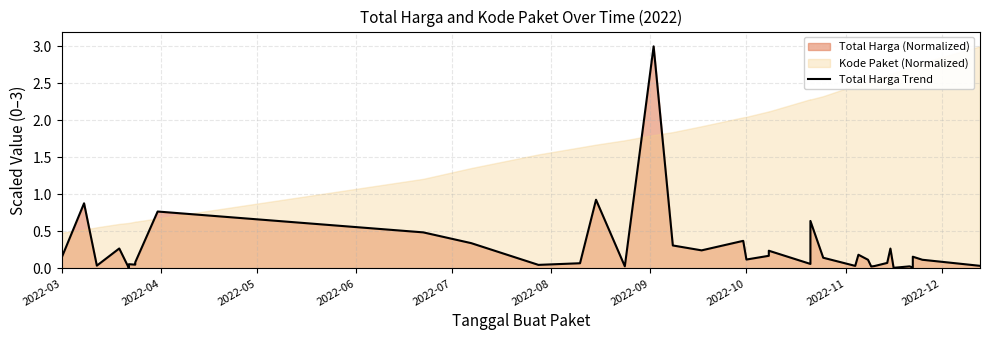

True or false: the data has more than 1 interior local peaks.

True